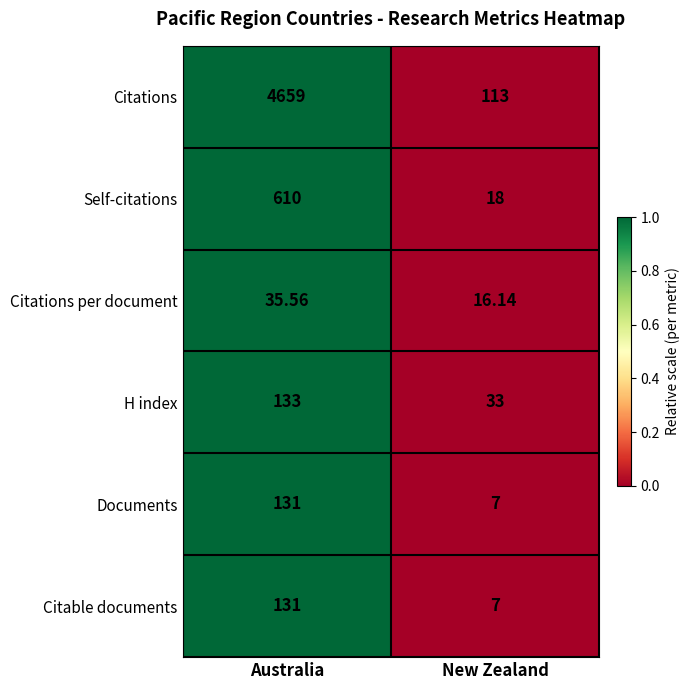

Between Australia and New Zealand, which series saw the biggest shift?

Citations